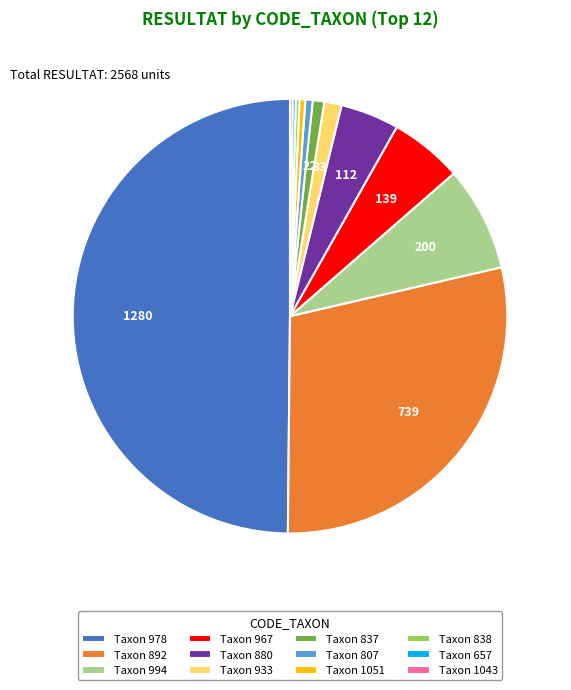

Which category has the biggest portion of the pie?

Taxon 978